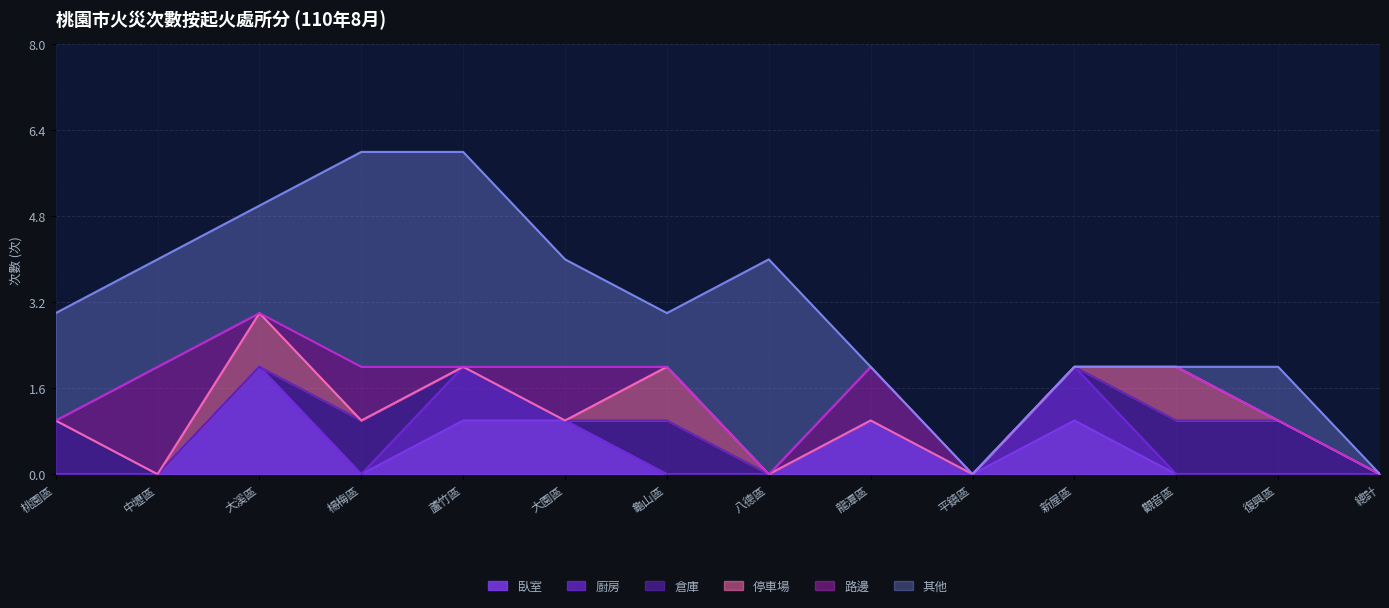

What is the difference between the highest and lowest values at 楊梅區?

4